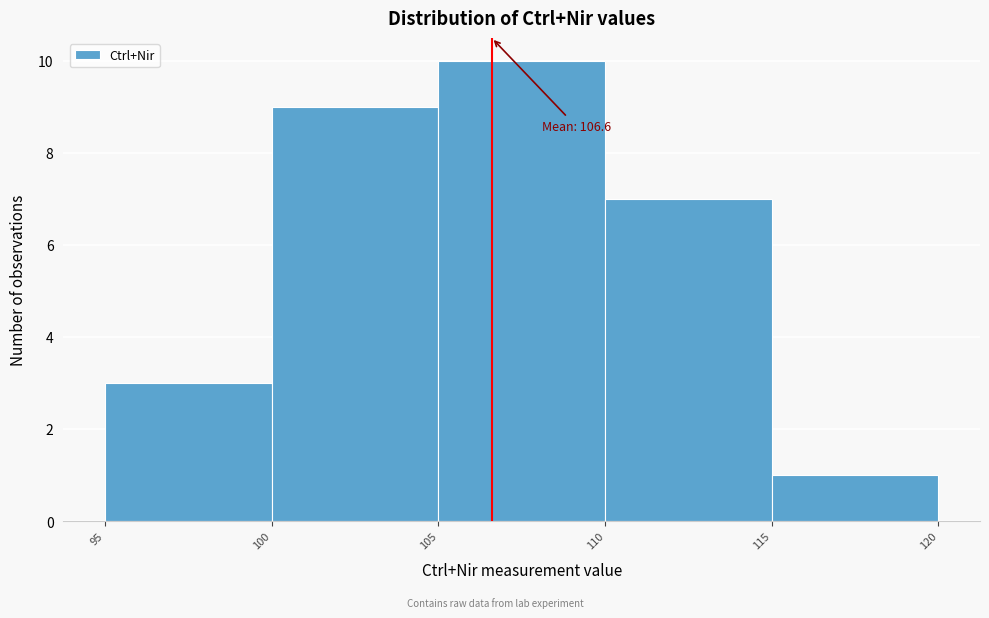

Which range on the x-axis has the tallest bar?

105 to 110